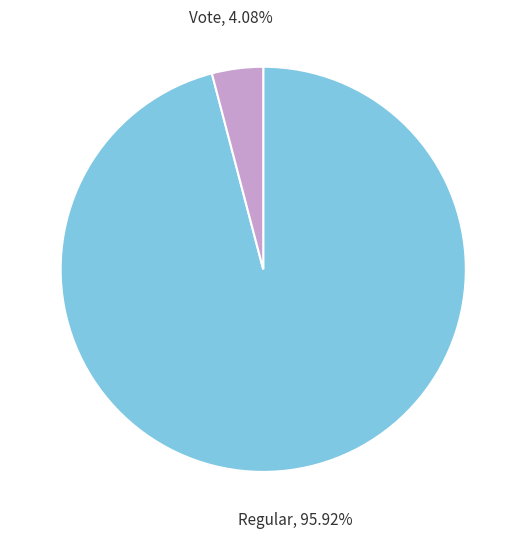

Does any single category account for the majority?

Yes